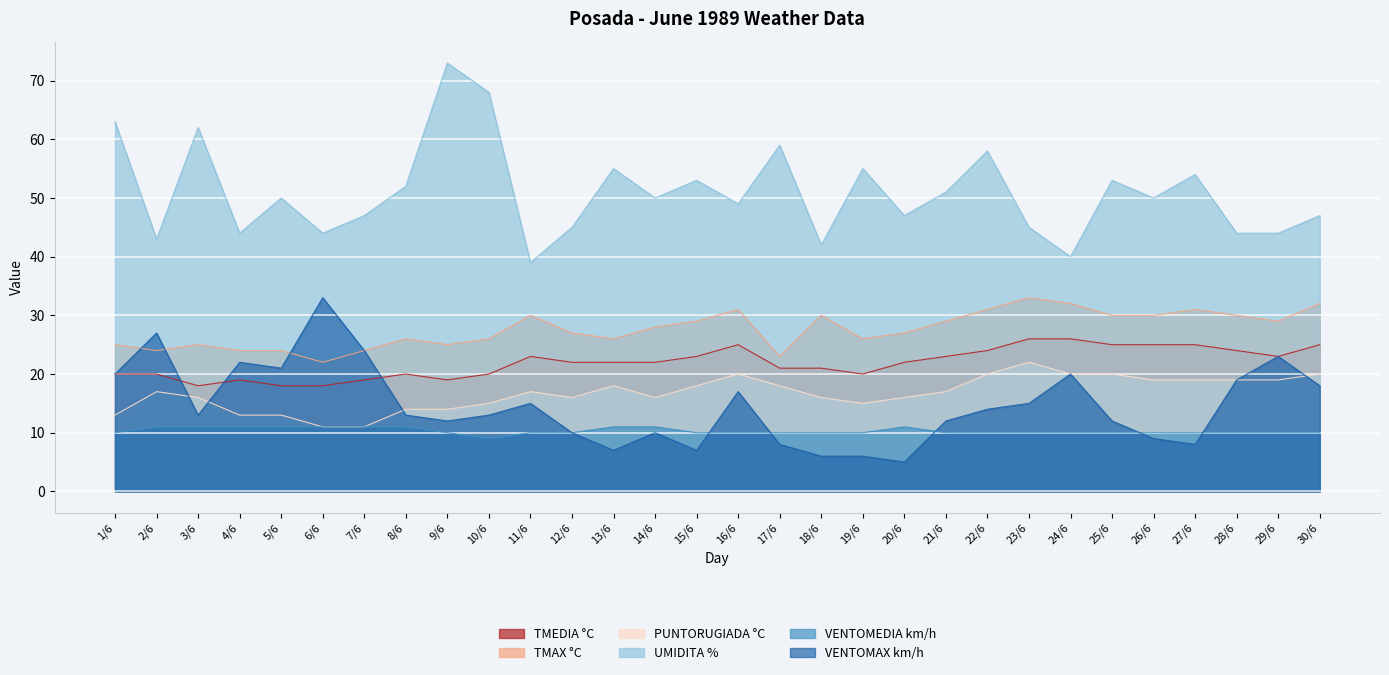

What is the sum of all TMEDIA °C values?

658